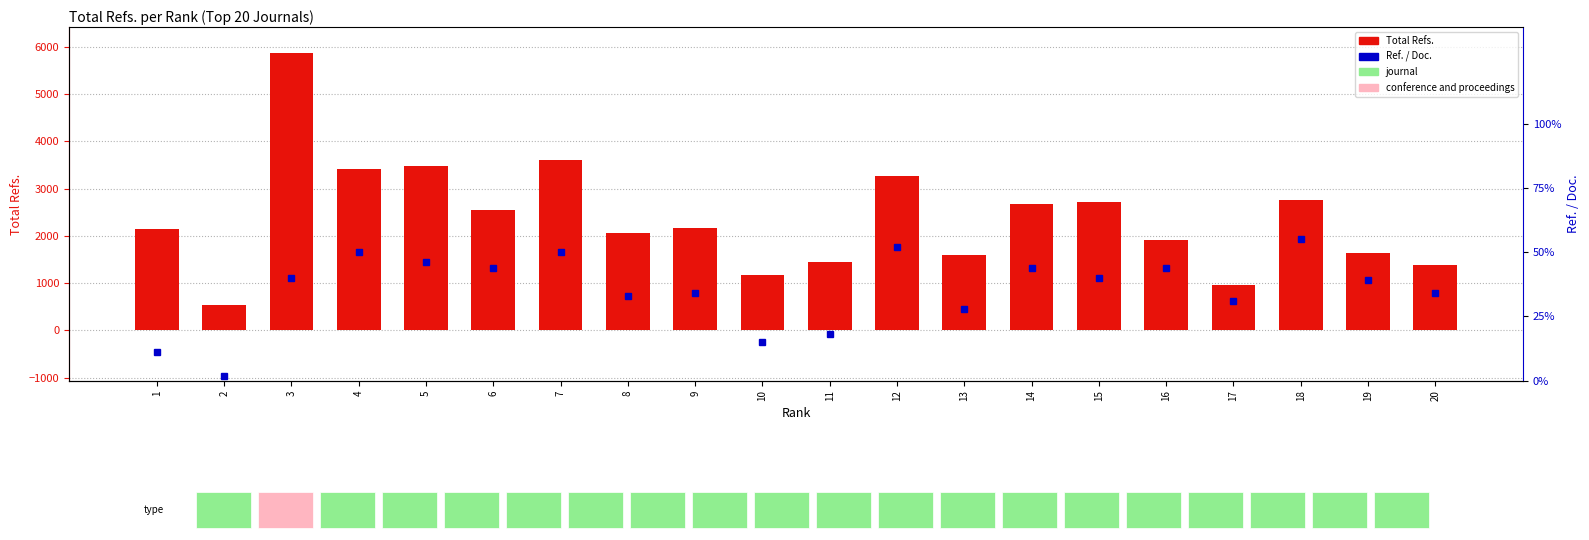

Reading left to right, transcribe all the data shown in this chart.

Total Refs.: 1=2142	2=537	3=5882	4=3406	5=3474	6=2558	7=3611	8=2067	9=2159	10=1179	11=1440	12=3273	13=1603	14=2672	15=2709	16=1914	17=951	18=2754	19=1641	20=1382
Ref. / Doc.: 1=11	2=2	3=40	4=50	5=46	6=44	7=50	8=33	9=34	10=15	11=18	12=52	13=28	14=44	15=40	16=44	17=31	18=55	19=39	20=34